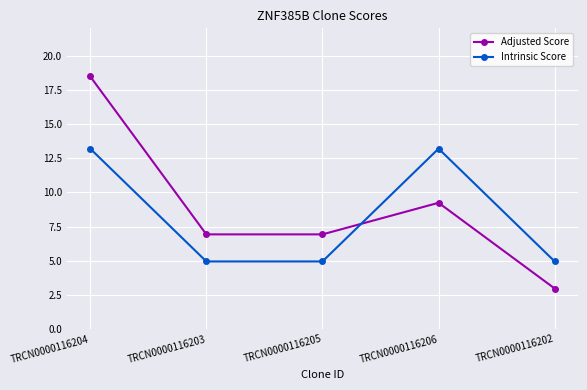

List the series in order of their peak value, lowest first.

Intrinsic Score, Adjusted Score